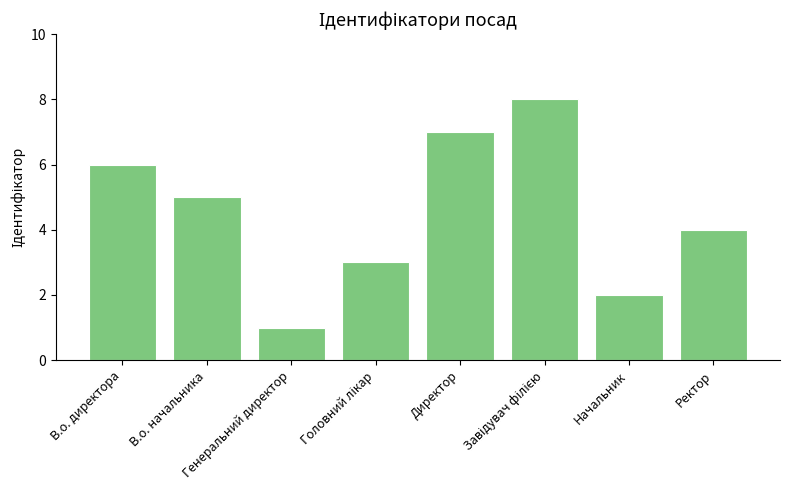

What is the smallest value displayed?

1